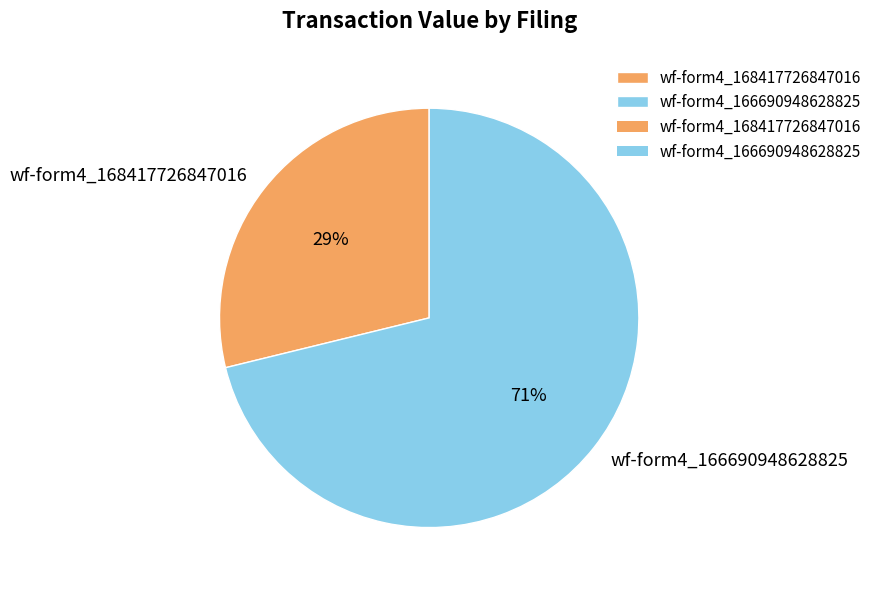

Count the number of slices in the pie.

2